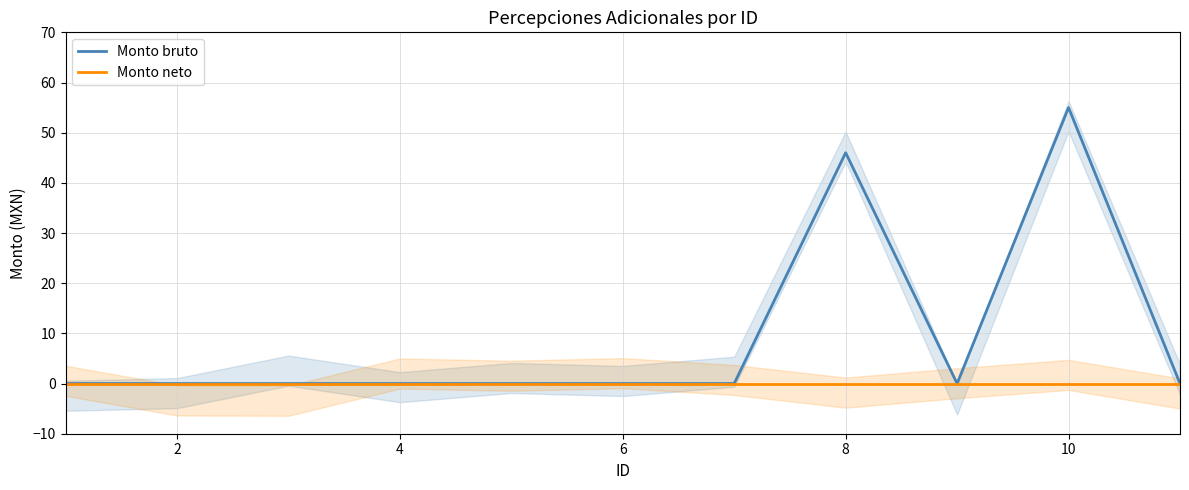

True or false: Monto bruto and Monto neto intersect in this chart.

False